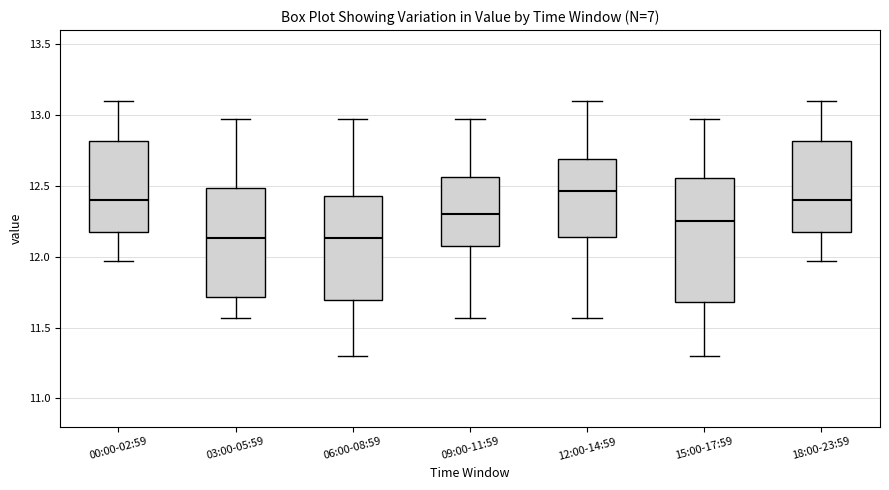

Where does the upper whisker of the box for 09:00-11:59 end on the y-axis? The values are not printed on the chart, so give them approximately, as read against the axis.

12.95